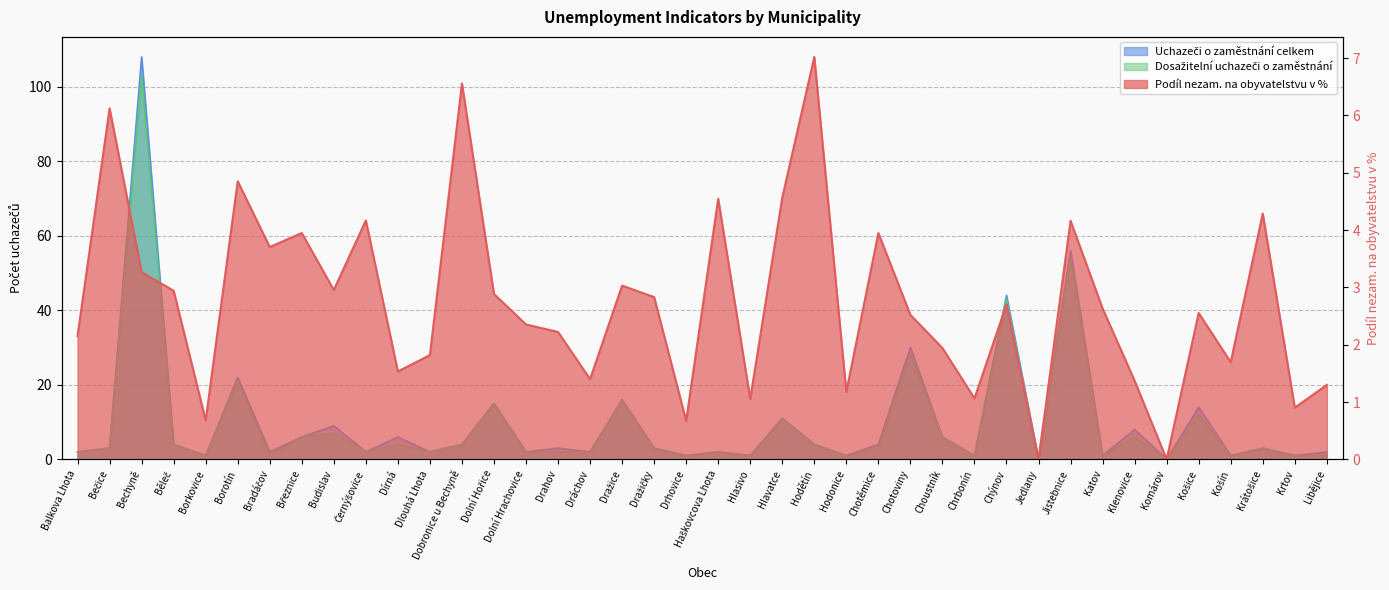

How many values in the Podíl nezam. na obyvatelstvu v % series are below 2?

15